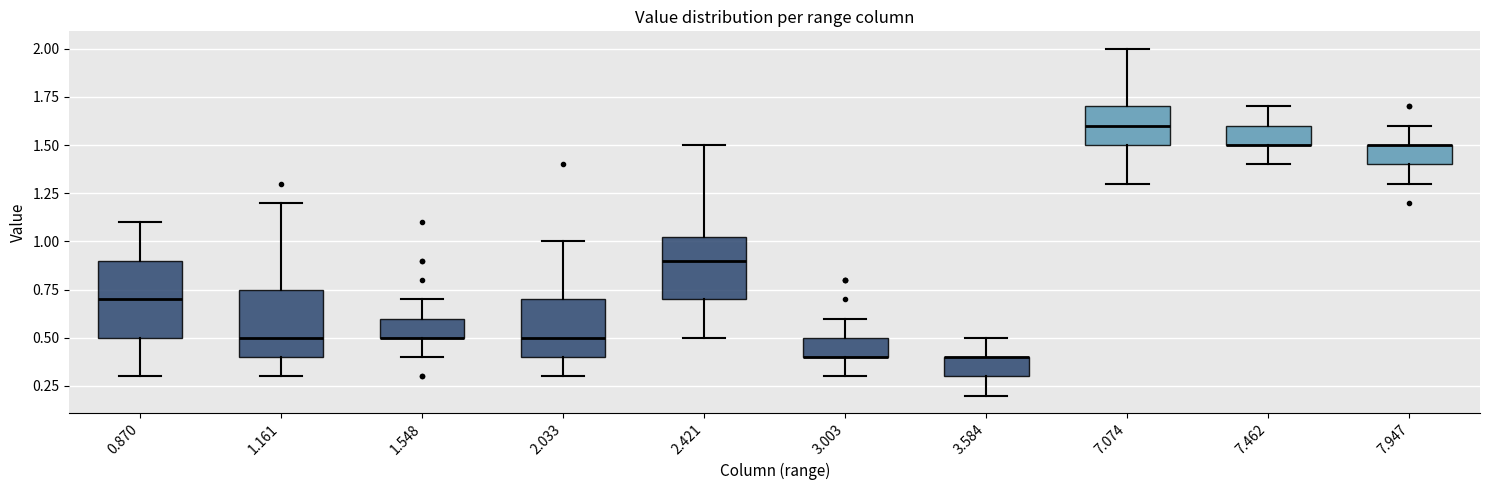

Comparing the boxes themselves (not the whiskers), which one is the tallest?

0.870